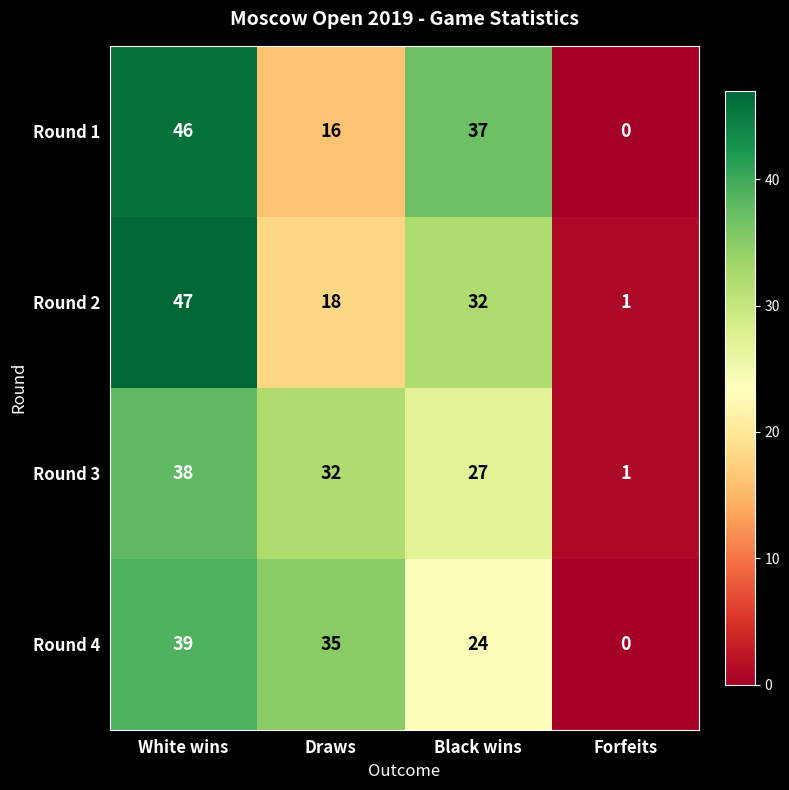

At which category is the sum across all series the highest?

White wins